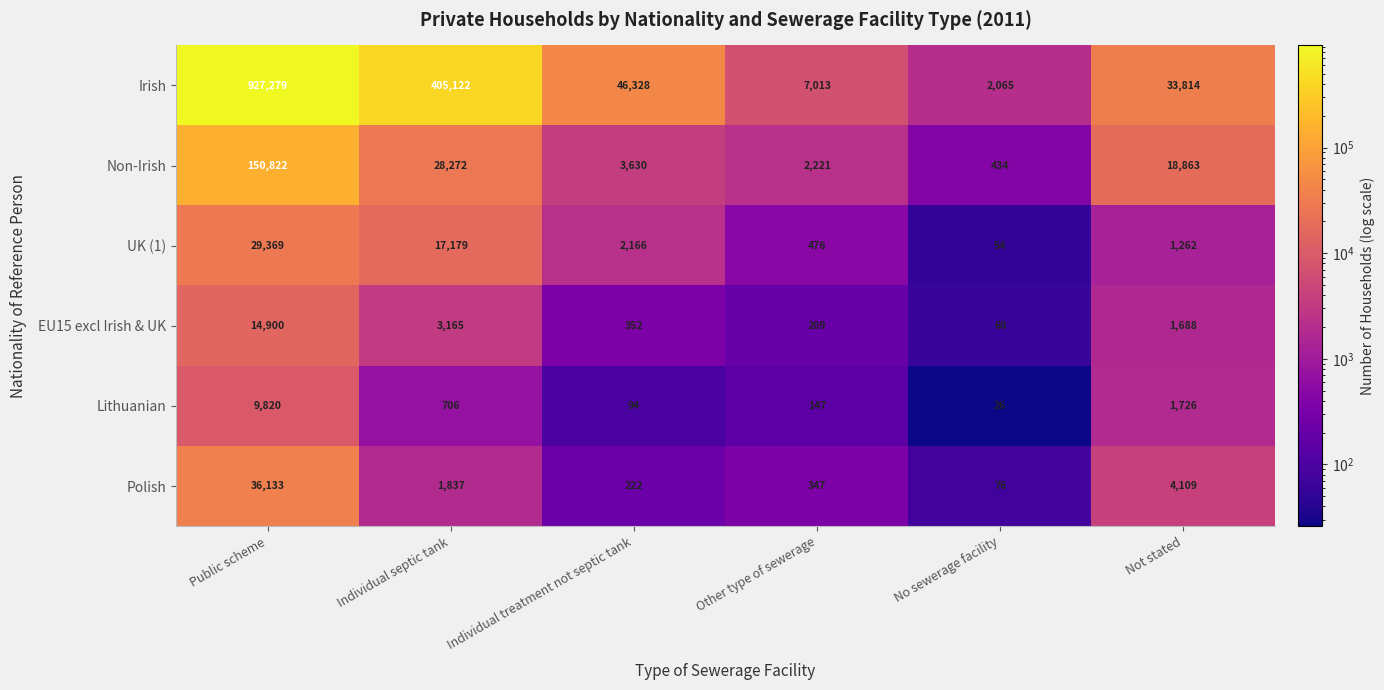

The value of UK (1) at No sewerage facility is 92. True or false?

False